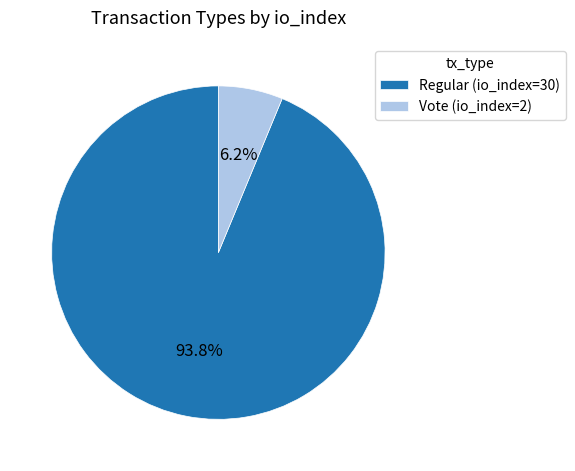

Combined, do Vote and Regular account for over 50%?

Yes